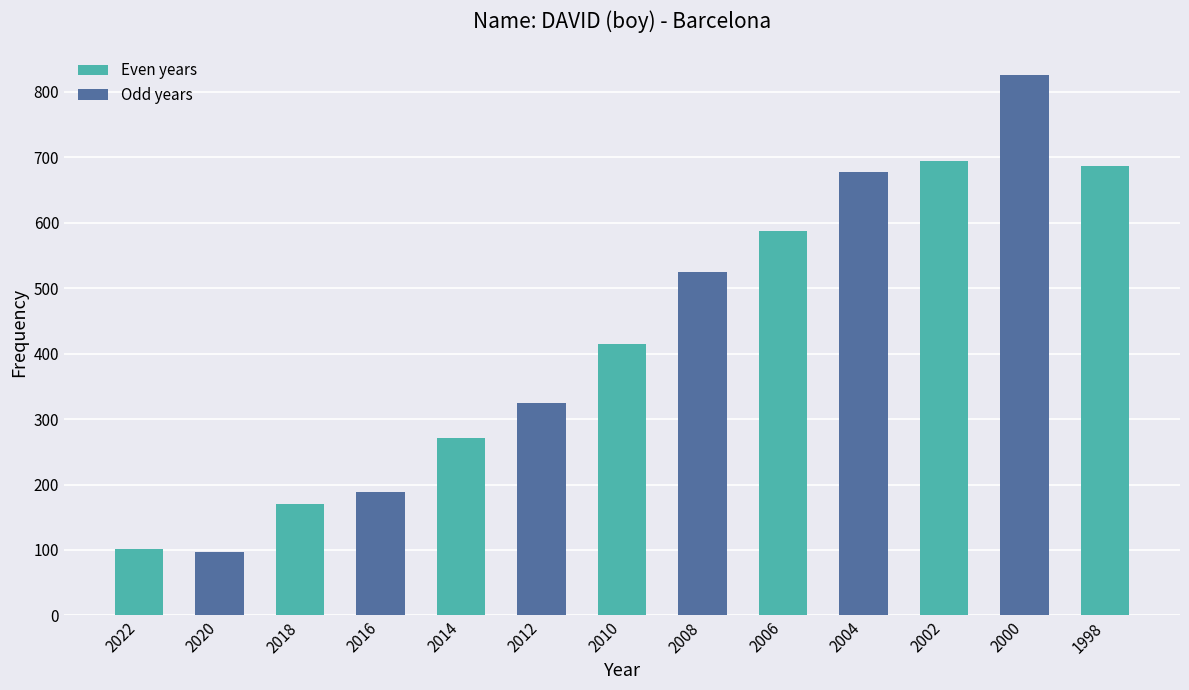

What is the sum of the values at 1998 and 2008?

1211